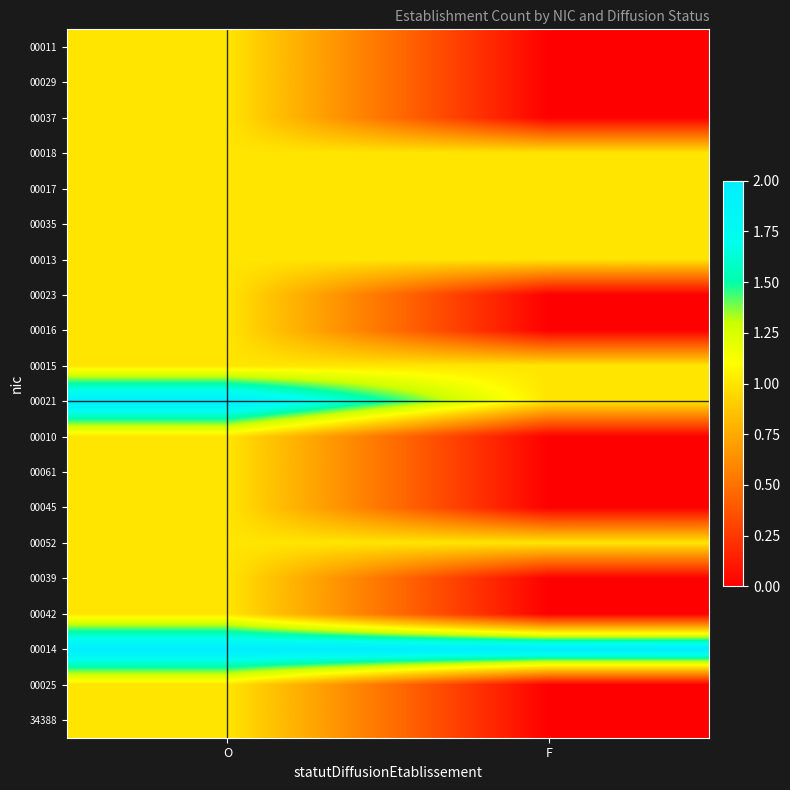

Reading right to left, extract all data points from this chart.

00011: F=0	O=1
00029: F=0	O=1
00037: F=0	O=1
00018: F=1	O=1
00017: F=1	O=1
00035: F=1	O=1
00013: F=1	O=1
00023: F=0	O=1
00016: F=0	O=1
00015: F=1	O=1
00021: F=1	O=2
00010: F=0	O=1
00061: F=0	O=1
00045: F=0	O=1
00052: F=1	O=1
00039: F=0	O=1
00042: F=0	O=1
00014: F=2	O=2
00025: F=0	O=1
34388: F=0	O=1